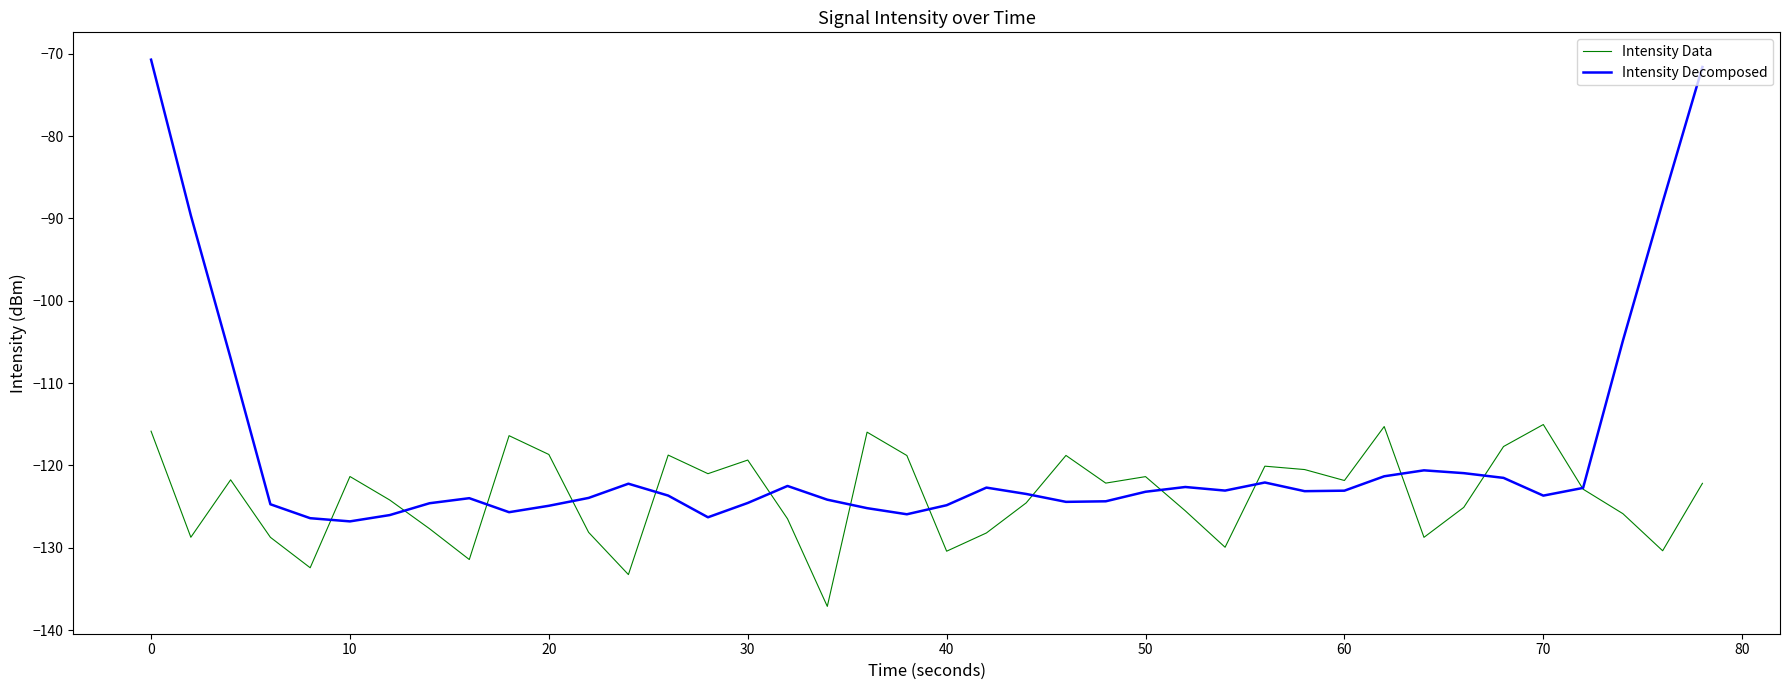

Which series has the largest total across all categories?

Intensity Decomposed